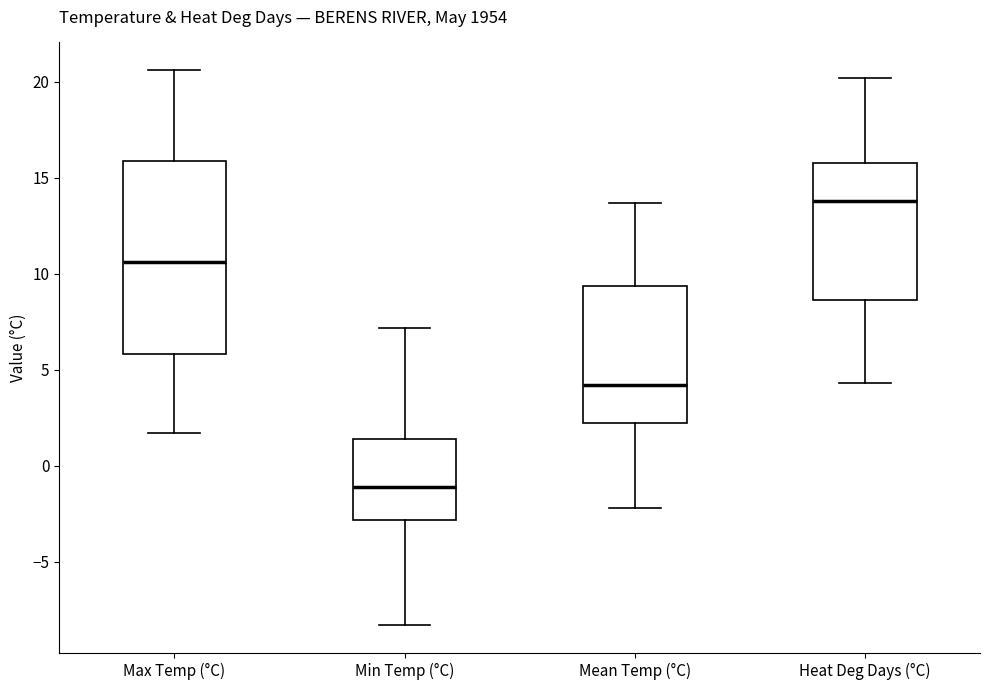

Which box is the tallest, from its lower edge to its upper edge?

Max Temp (°C)